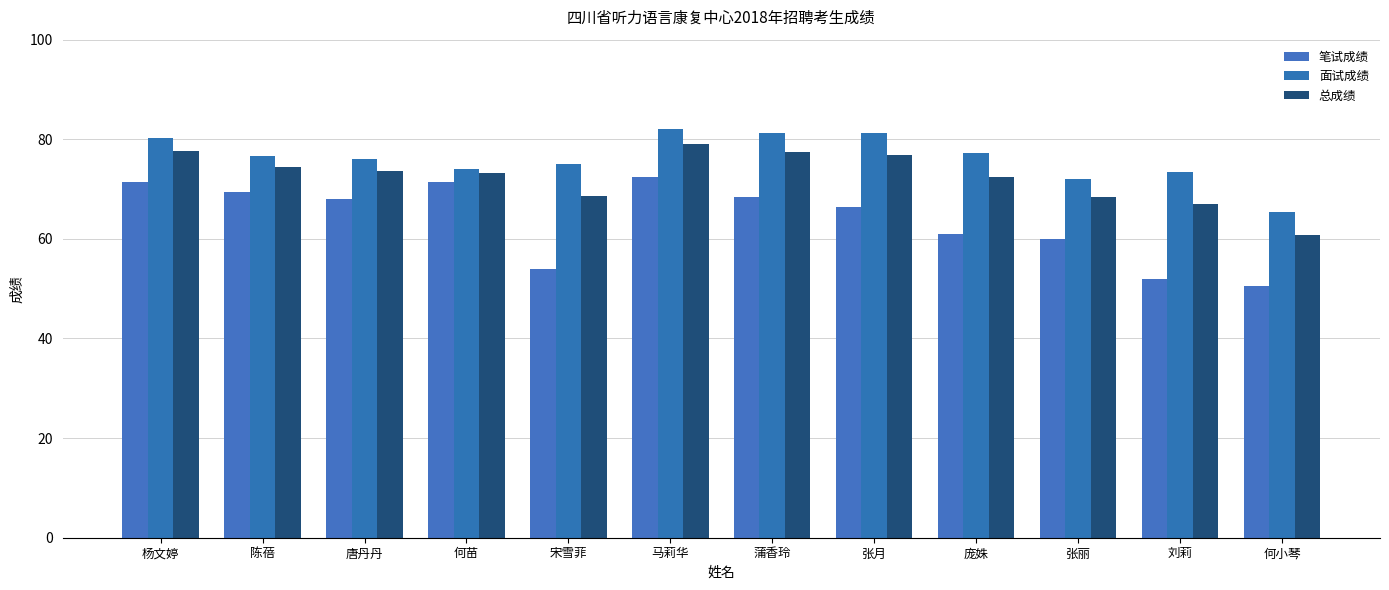

Reading right to left, transcribe all the data shown in this chart.

笔试成绩: 何小琴=50.5	刘莉=52.0	张丽=60.0	庞姝=61.0	张月=66.5	蒲香玲=68.5	马莉华=72.5	宋雪菲=54.0	何苗=71.5	唐丹丹=68.0	陈蓓=69.5	杨文婷=71.5
面试成绩: 何小琴=65.3	刘莉=73.3	张丽=72.0	庞姝=77.3	张月=81.3	蒲香玲=81.3	马莉华=82.0	宋雪菲=75.0	何苗=74.0	唐丹丹=76.0	陈蓓=76.7	杨文婷=80.3
总成绩: 何小琴=60.9	刘莉=66.9	张丽=68.4	庞姝=72.4	张月=76.9	蒲香玲=77.5	马莉华=79.2	宋雪菲=68.7	何苗=73.2	唐丹丹=73.6	陈蓓=74.5	杨文婷=77.7